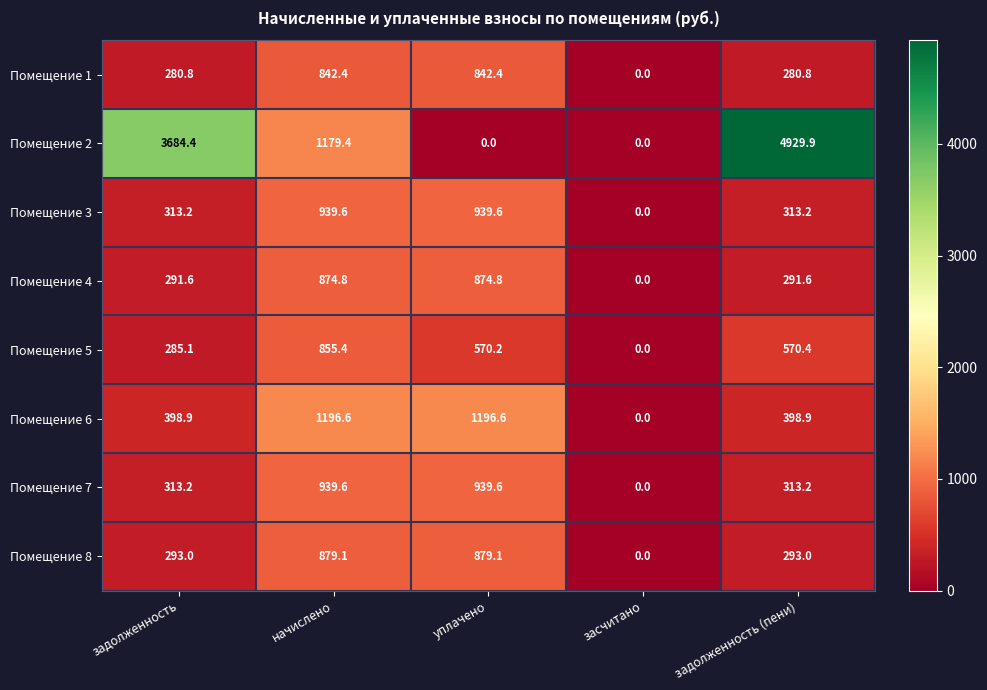

At which label does Помещение 1 reach its minimum?

засчитано